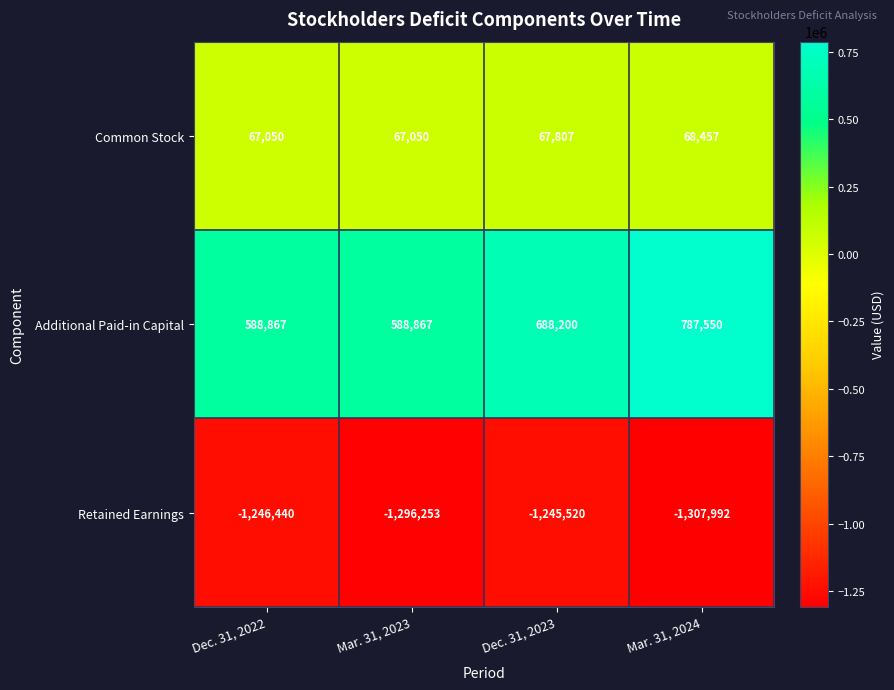

What is the sum of all Additional Paid-in Capital values?

2653484